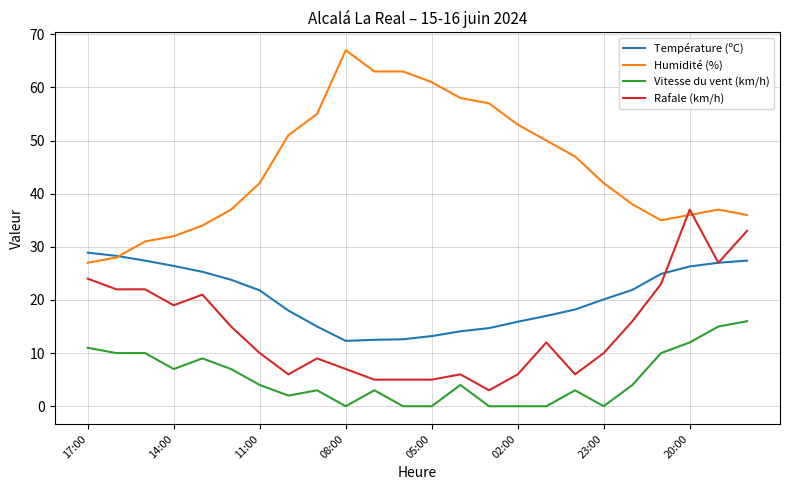

True or false: Vitesse du vent (km/h) and Humidité (%) cross at least once.

False